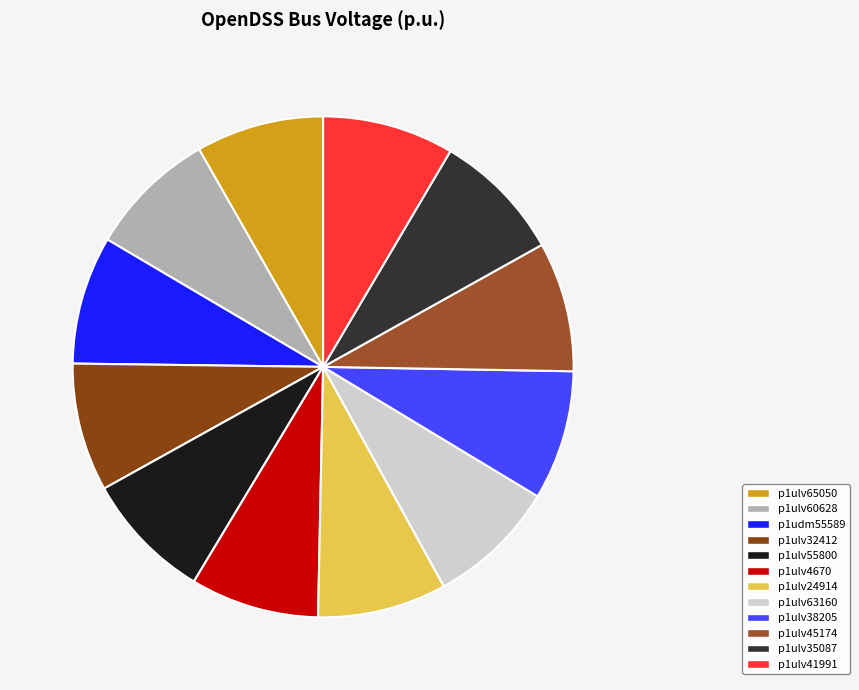

How many segments does this pie chart have?

12